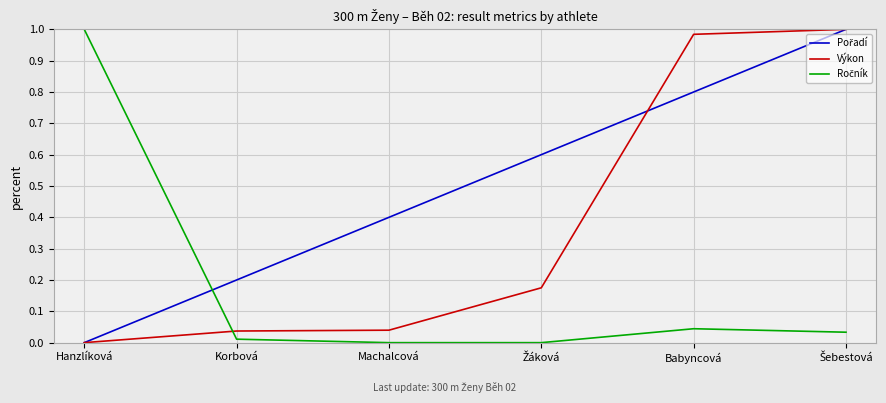

True or false: Výkon has a value of 0.0 at Korbová.

True